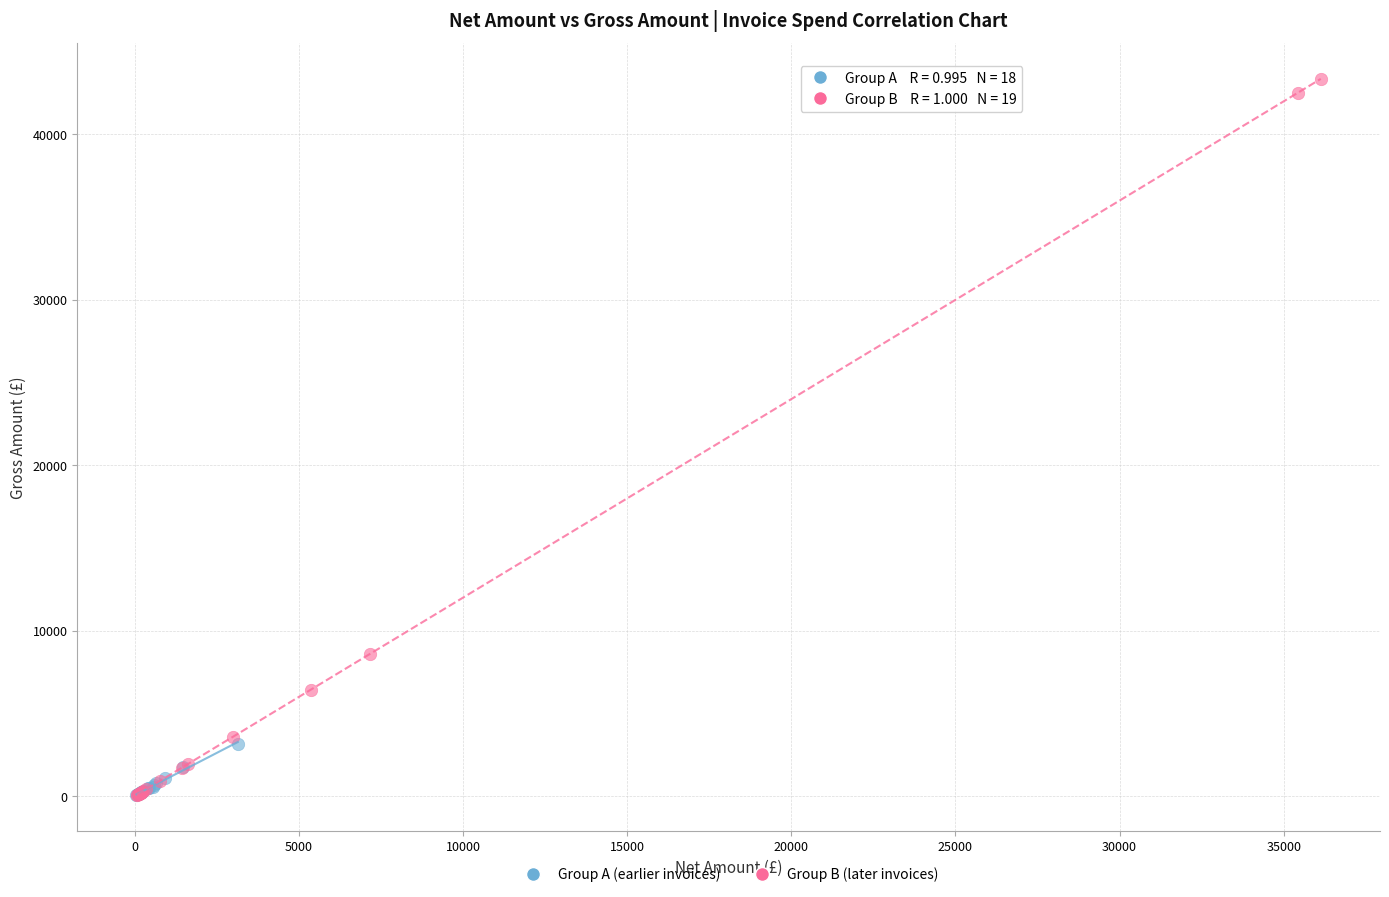

Which series has the widest spread of Y values?

Group B (later invoices)